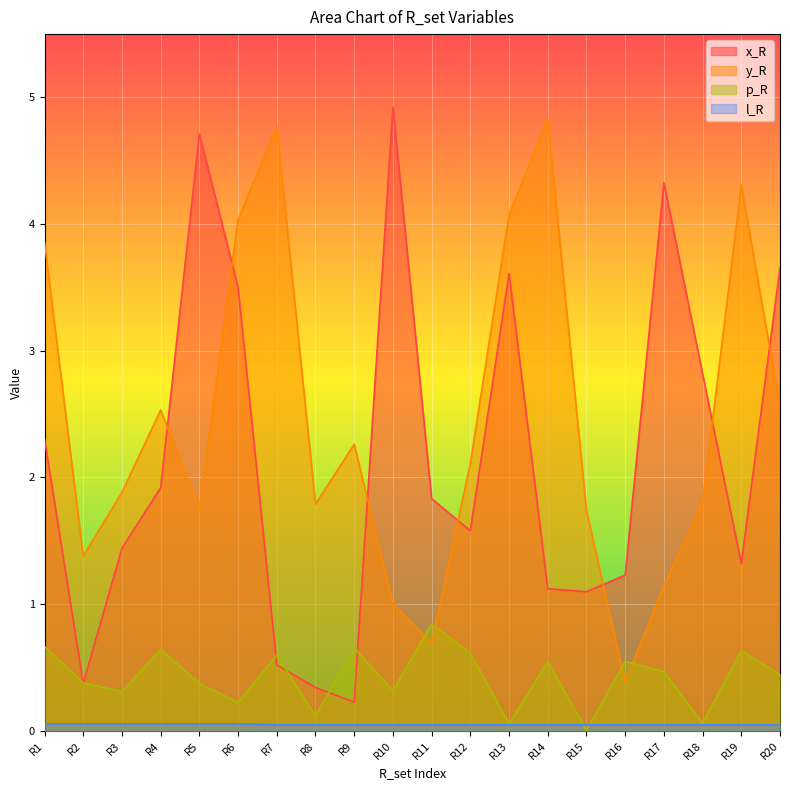

The l_R series shows 0.1 at R8. True or false?

False